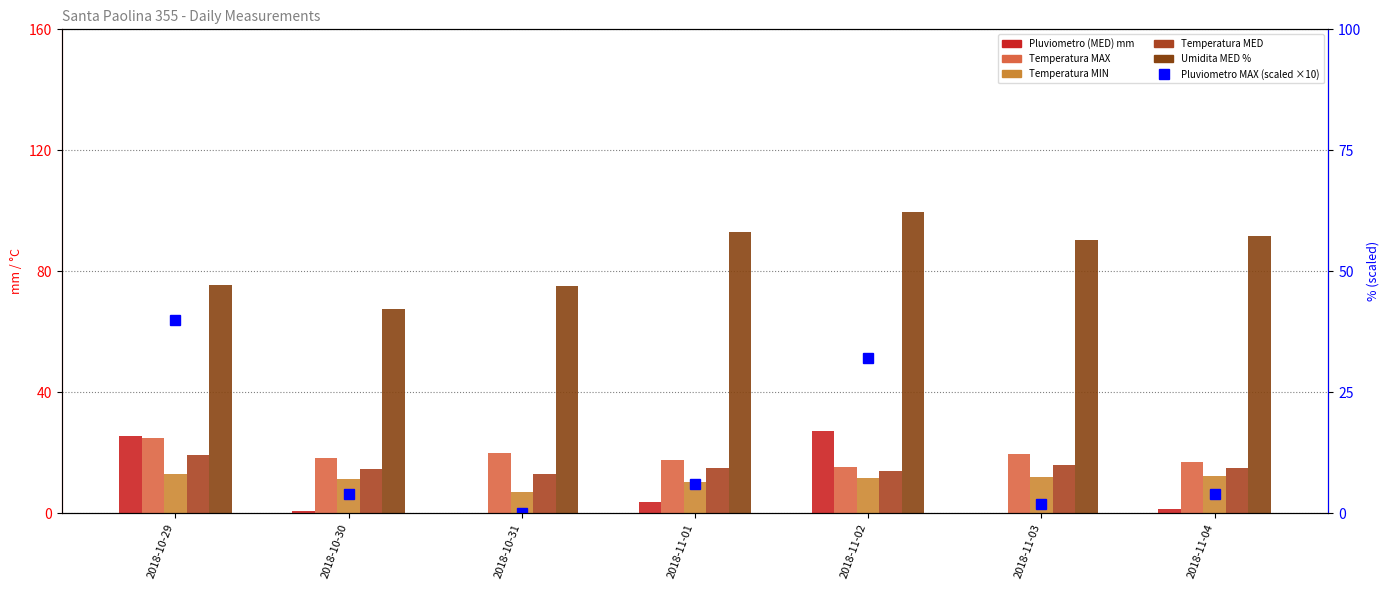

Are the bars grouped side by side (vs. stacked)?

Yes